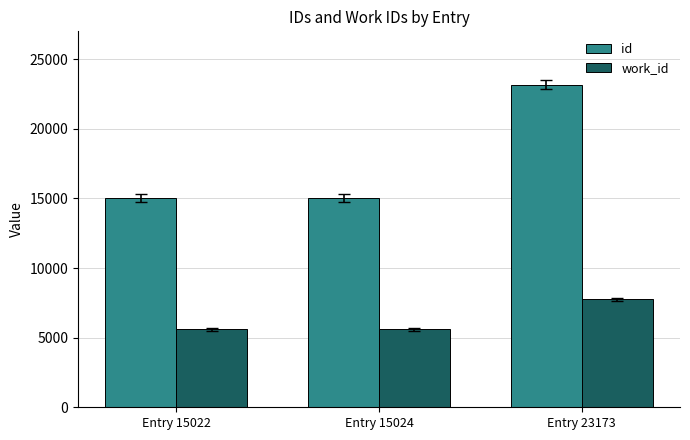

What are all the series names shown in the legend?

id, work_id